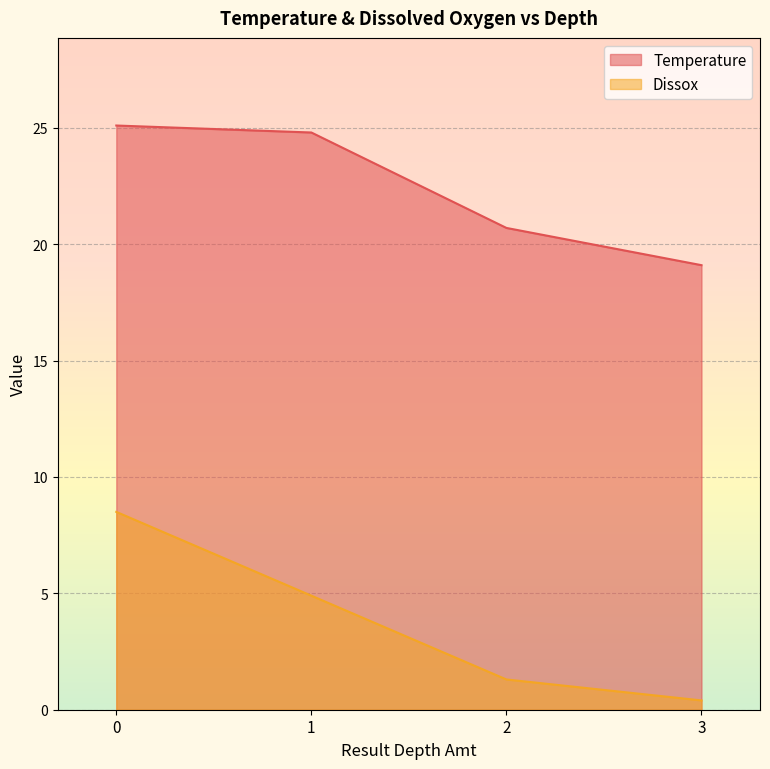

How many lines are shown in the chart?

2